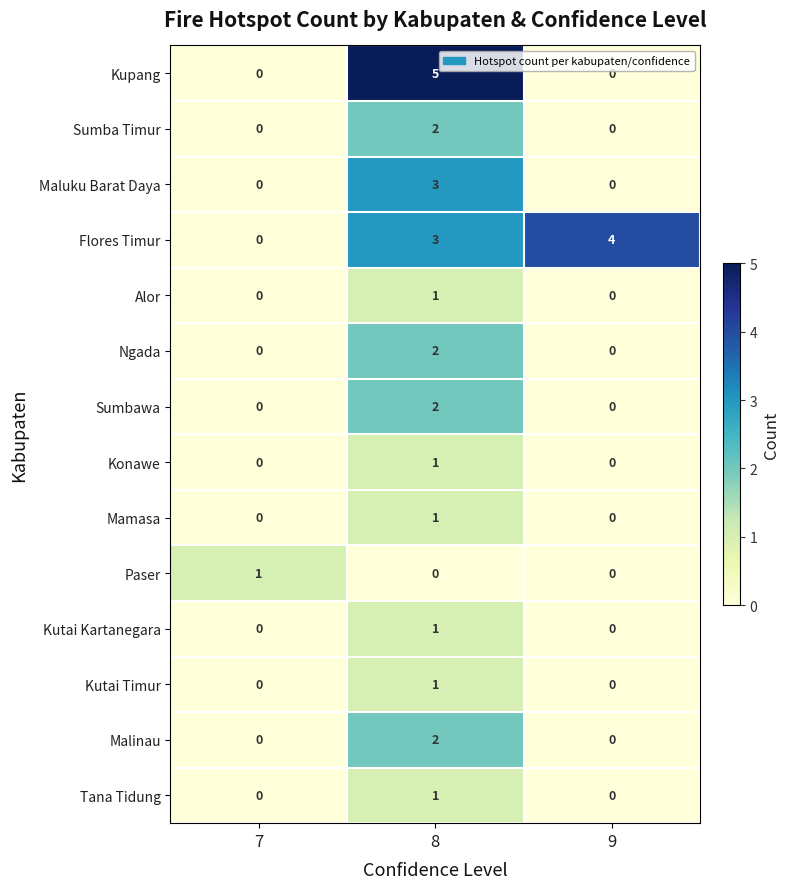

What is the difference between the highest and lowest values at 8?

5